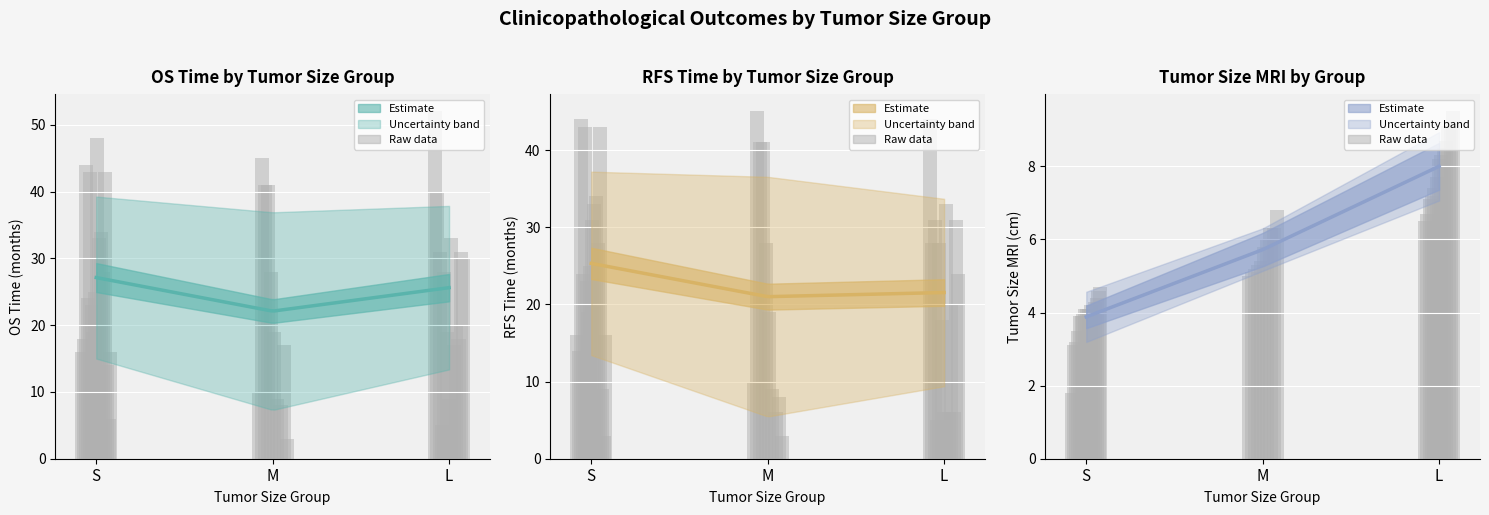

How many bars are there in total?

234